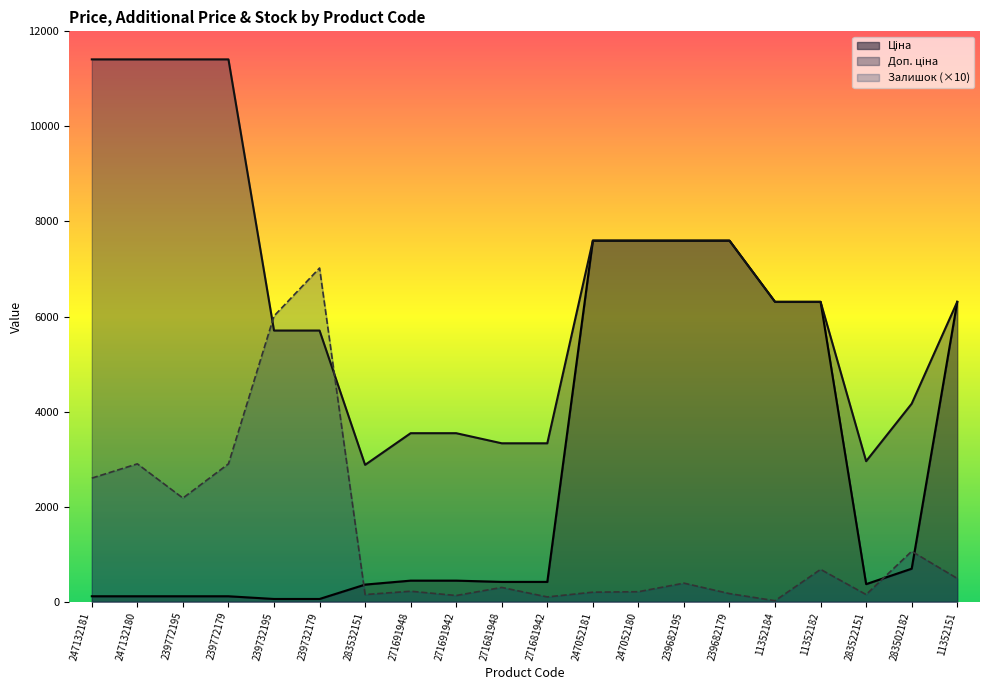

Is it true that Залишок equals 210.0 at 247052180?

True